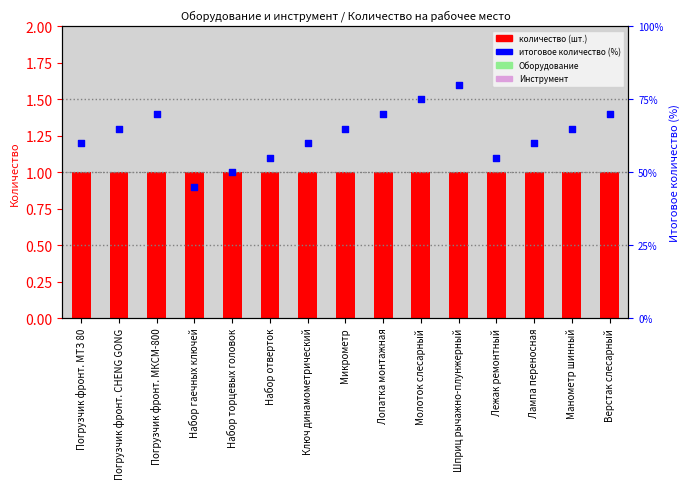

At which category is the sum across all series the highest?

Шприц рычажно-плунжерный